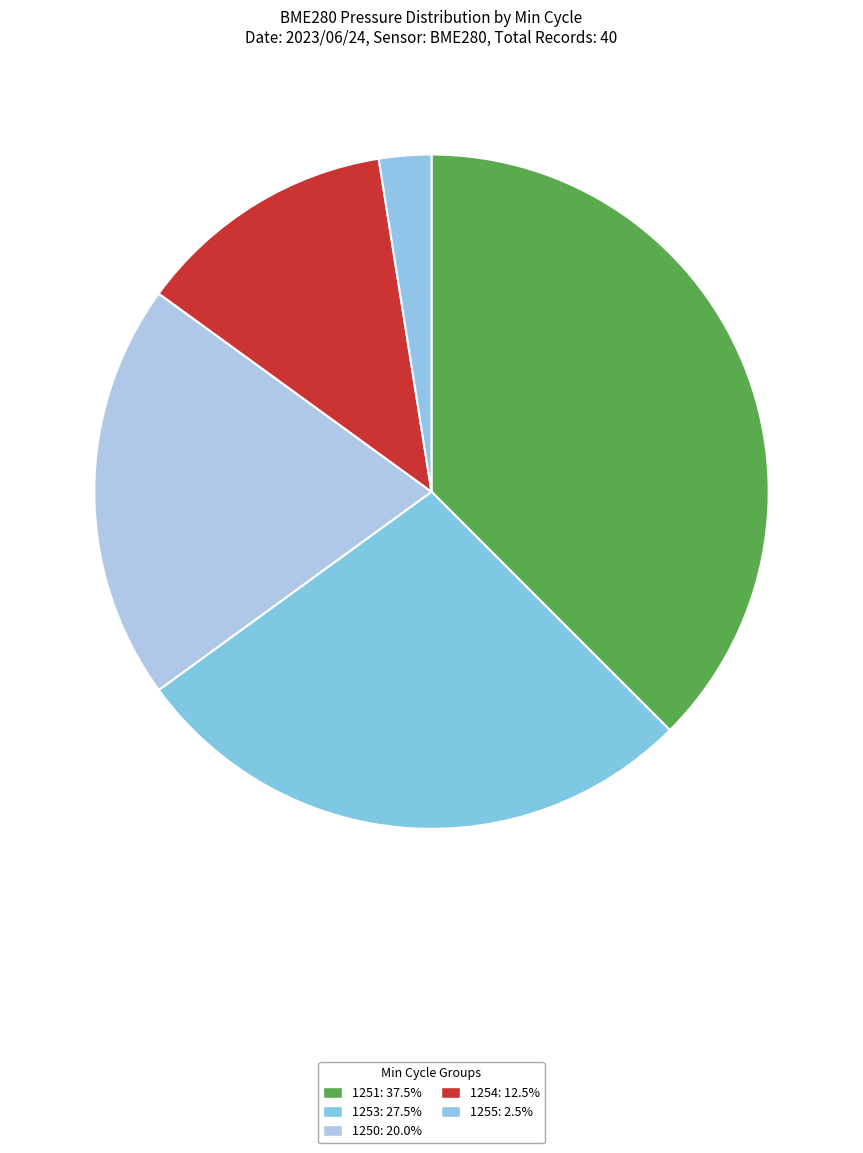

How many segments does this pie chart have?

5